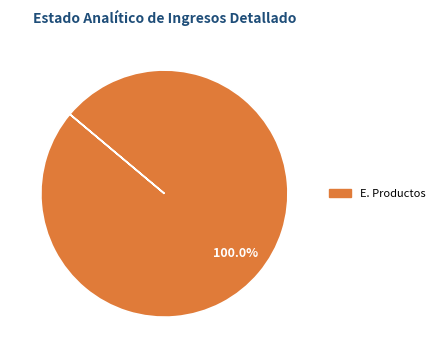

Does any single category account for the majority?

Yes